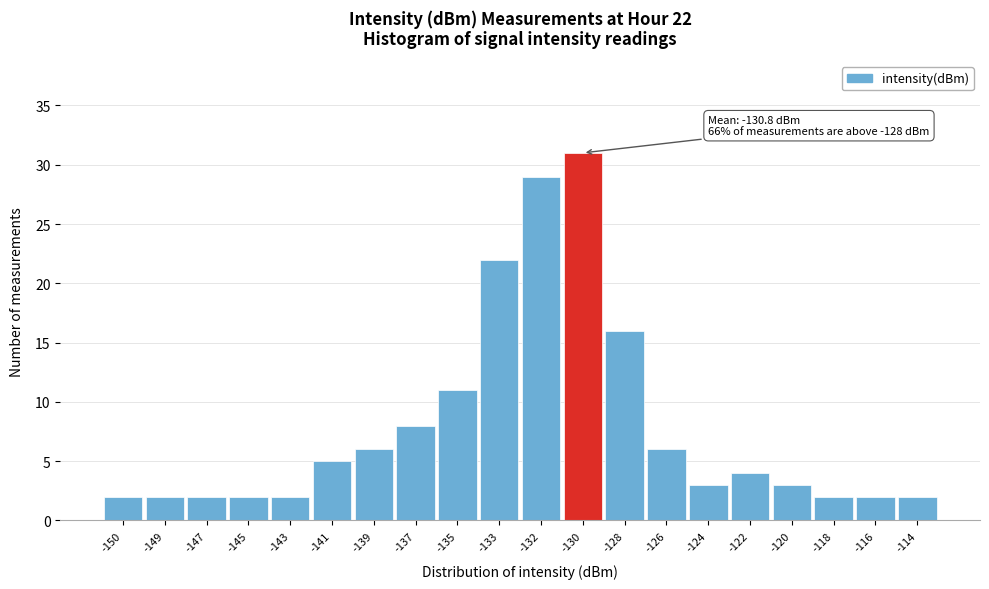

Reading left to right, transcribe all the data shown in this chart.

2	2	2	2	2	5	6	8	11	22	29	31	16	6	3	4	3	2	2	2